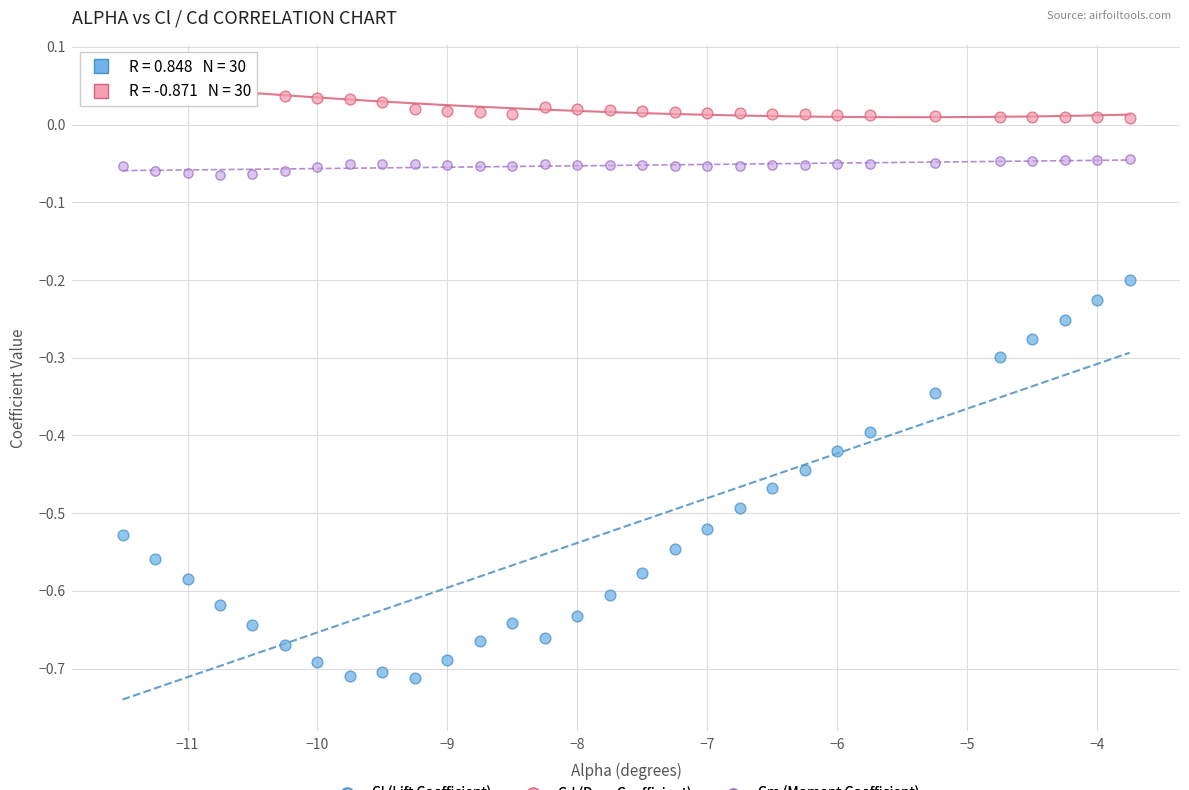

What are all the series names shown in the legend?

Cl (Lift Coefficient), Cd (Drag Coefficient), Cm (Moment Coefficient)